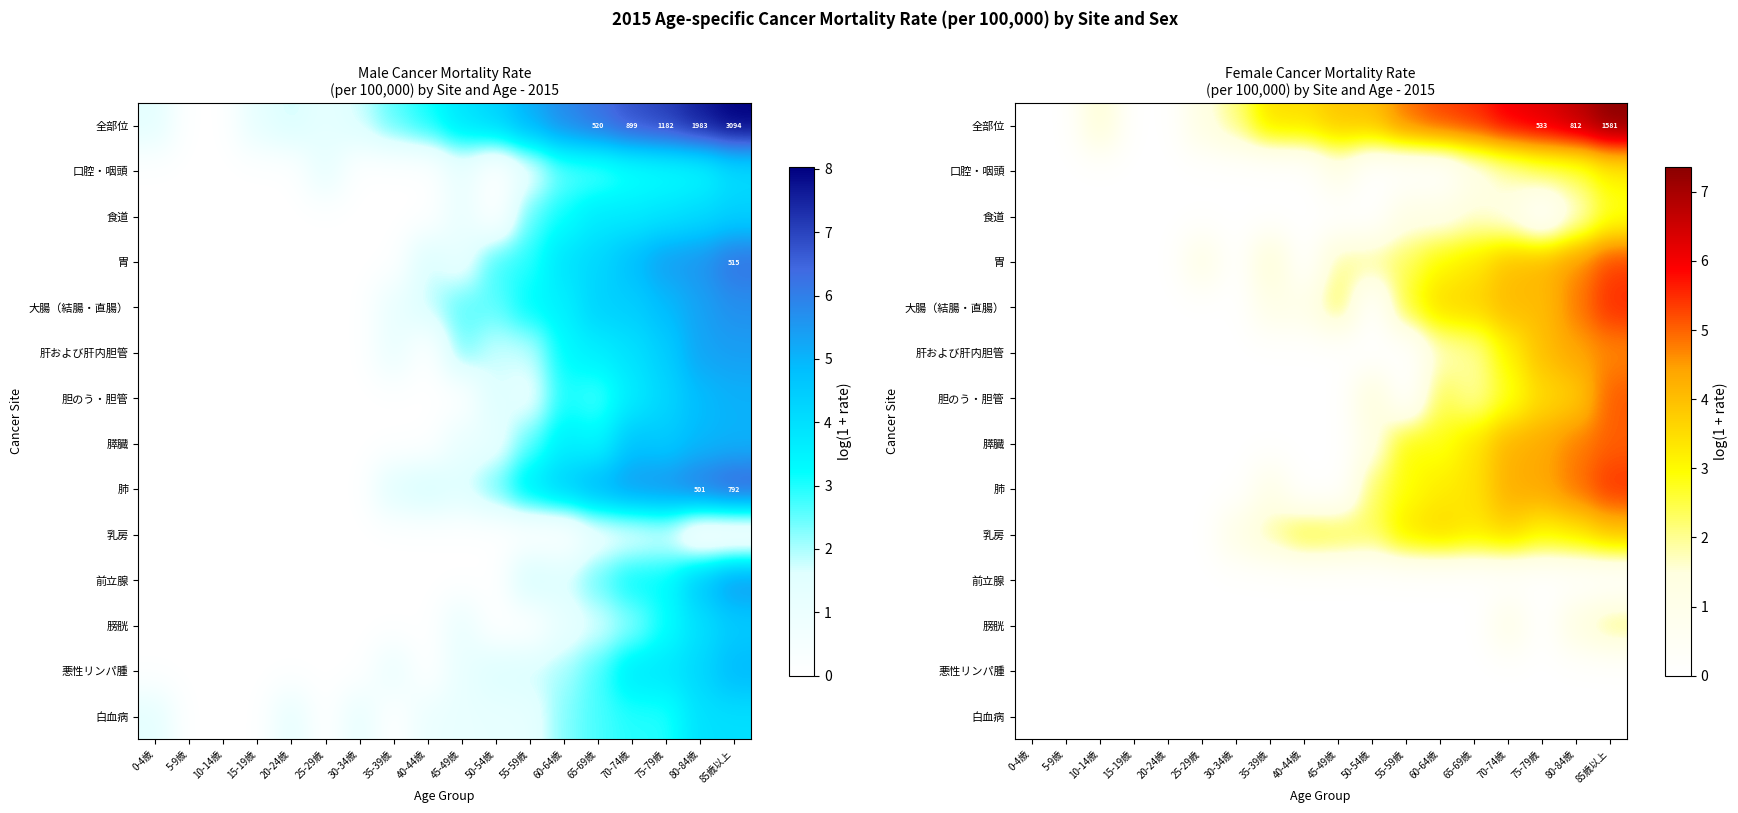

At how many categories does at least one series exceed 5?

6